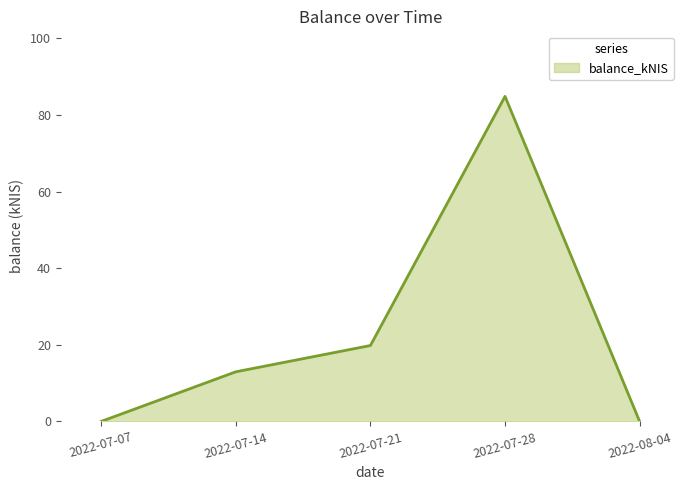

Which has a higher value, 2022-07-14 or 2022-07-07?

2022-07-14